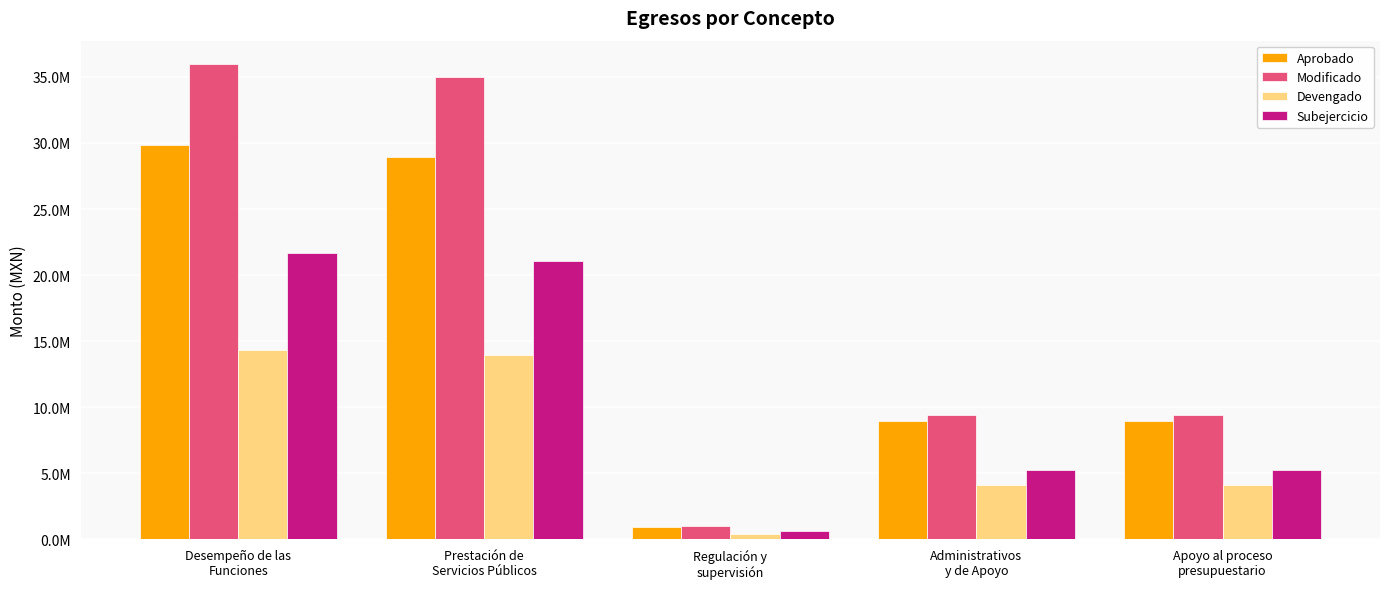

What are all the series names shown in the legend?

Aprobado, Modificado, Devengado, Subejercicio